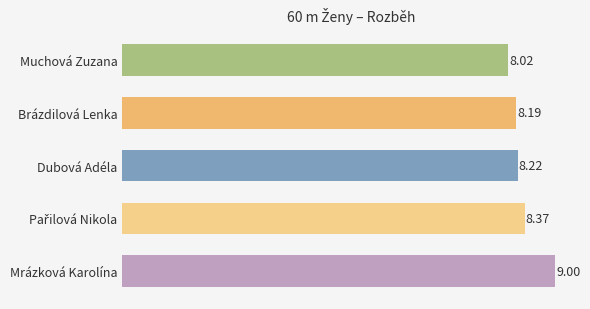

What is the label of the 3rd bar from the bottom?

Dubová Adéla